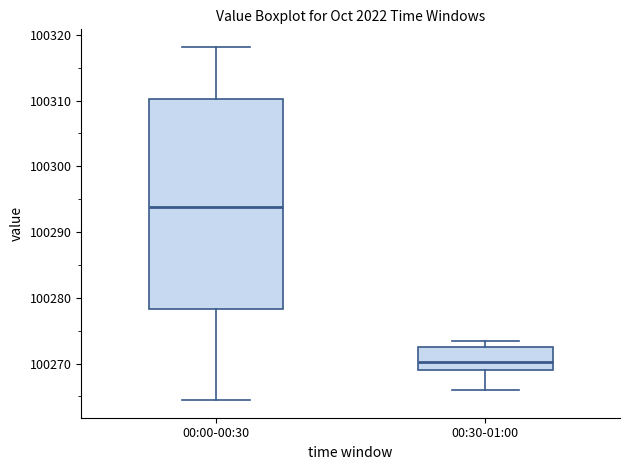

Reading left to right, read every box against the y-axis: the position of its median line, the range the box covers, and the ends of its whiskers. The values are not printed on the chart, so give them approximately, as read against the axis.

00:00-00:30: median 100294, box 100278 to 100310, whiskers 100264 to 100318
00:30-01:00: median 100270, box 100269 to 100273, whiskers 100266 to 100273 (just above the box's upper edge)